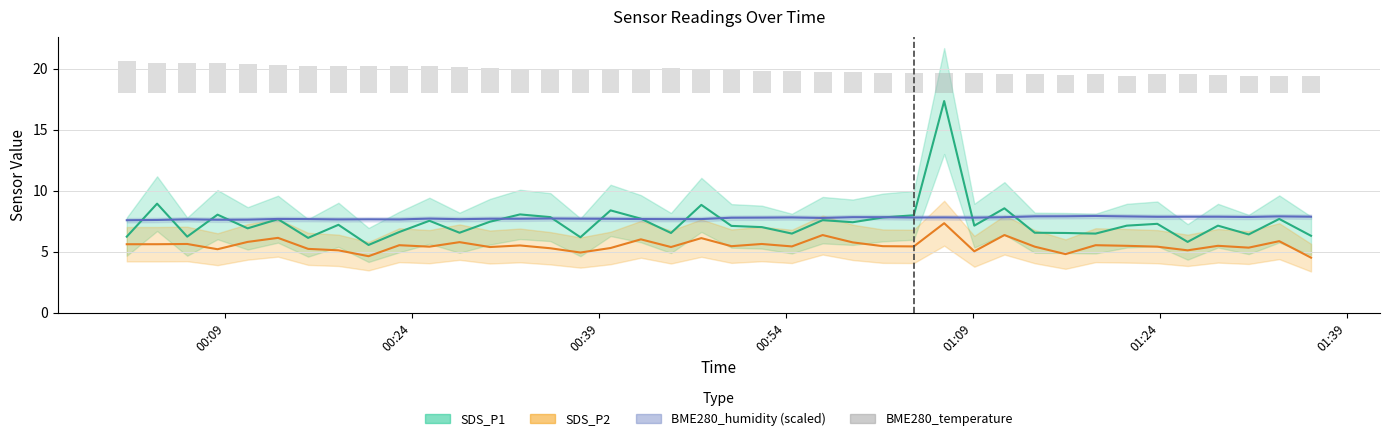

List the series in order of their peak value, lowest first.

BME280_temperature, SDS_P2 center, BME280_humidity center, SDS_P1 center